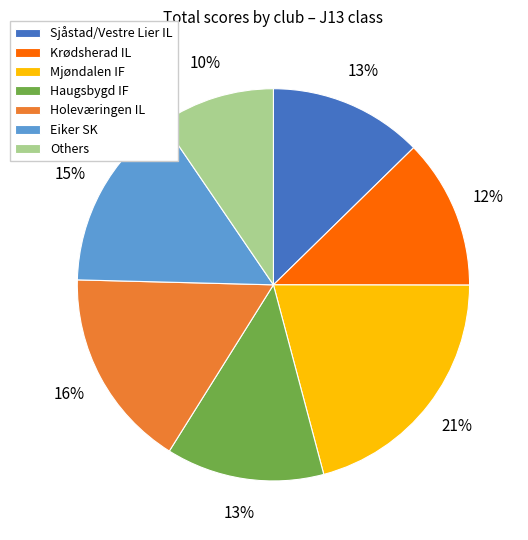

Which has a higher value, Haugsbygd IF or Mjøndalen IF?

Mjøndalen IF